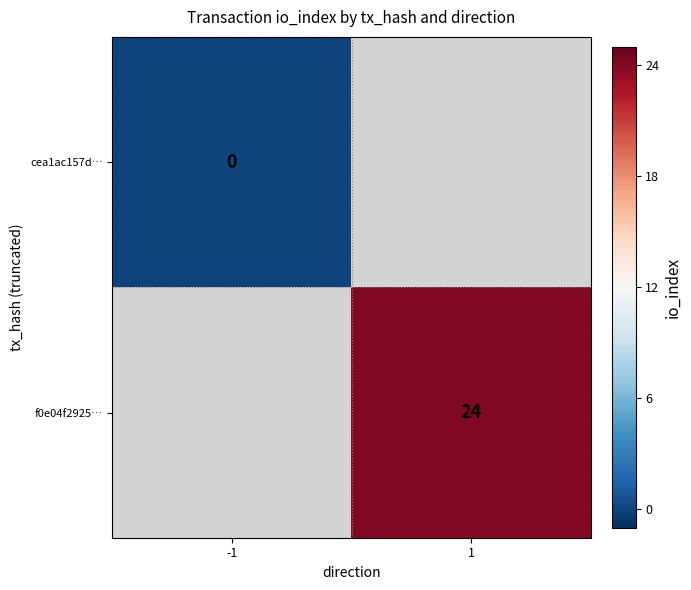

The f0e04f2925… series shows 24 at 1. True or false?

True